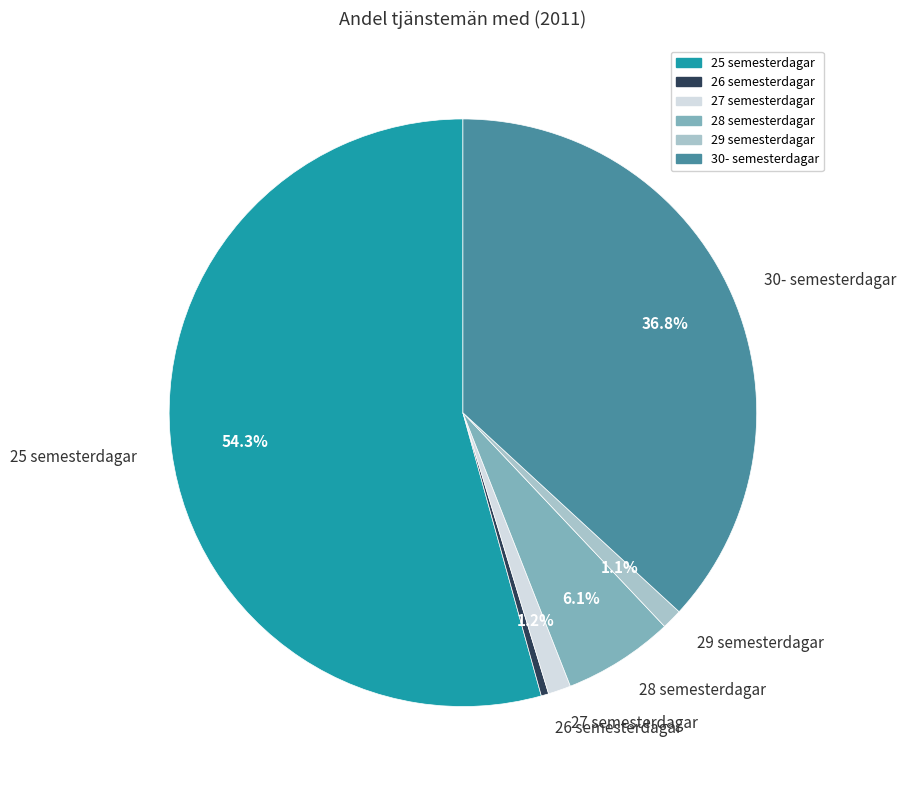

Does any single category account for the majority?

Yes